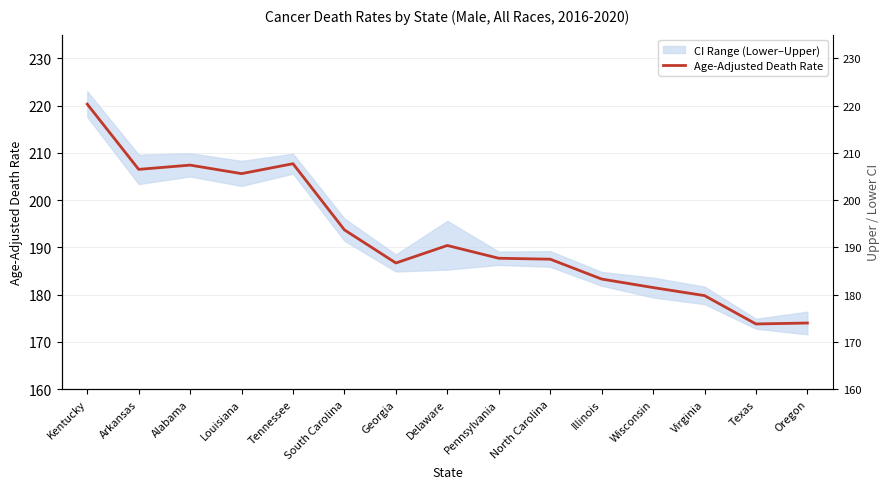

What is the ratio of the value at Oregon to the value at North Carolina?

0.9